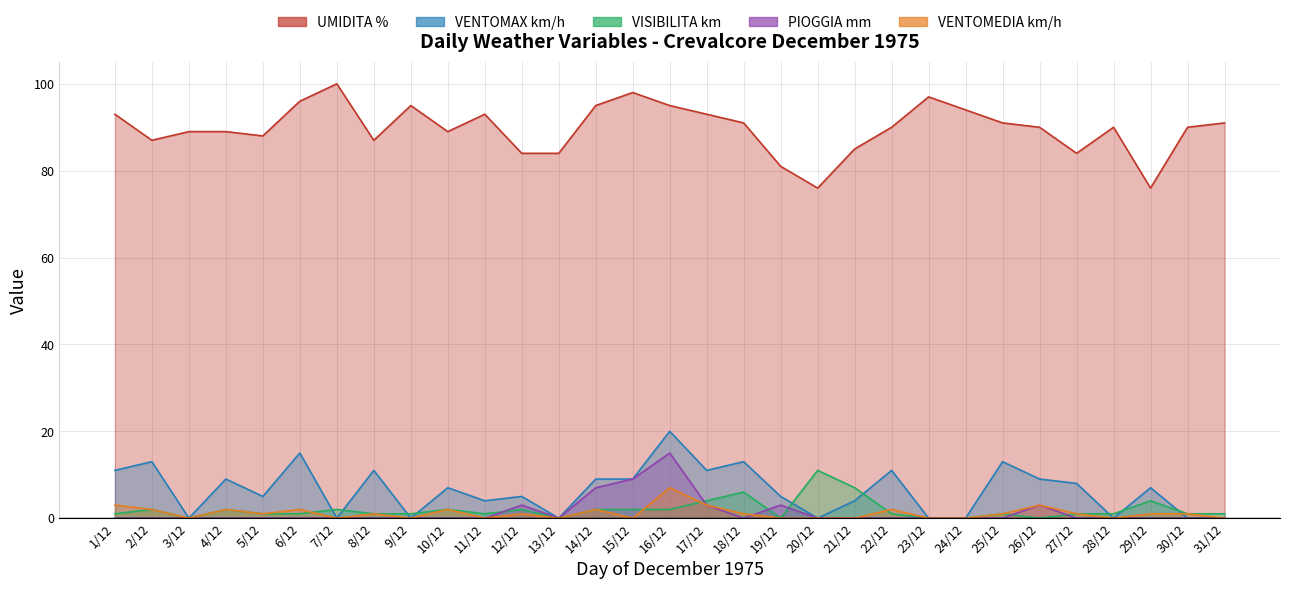

Where is VISIBILITA km nearest to the value 5?

17/12